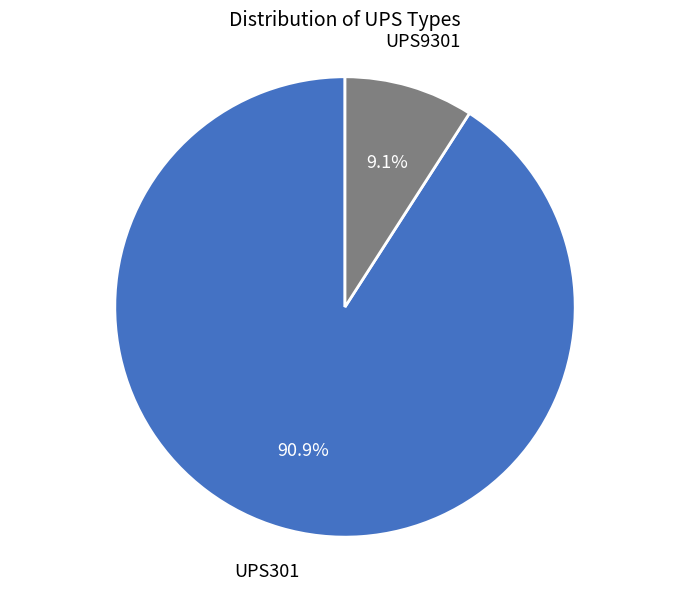

Is there a majority slice in this chart?

Yes